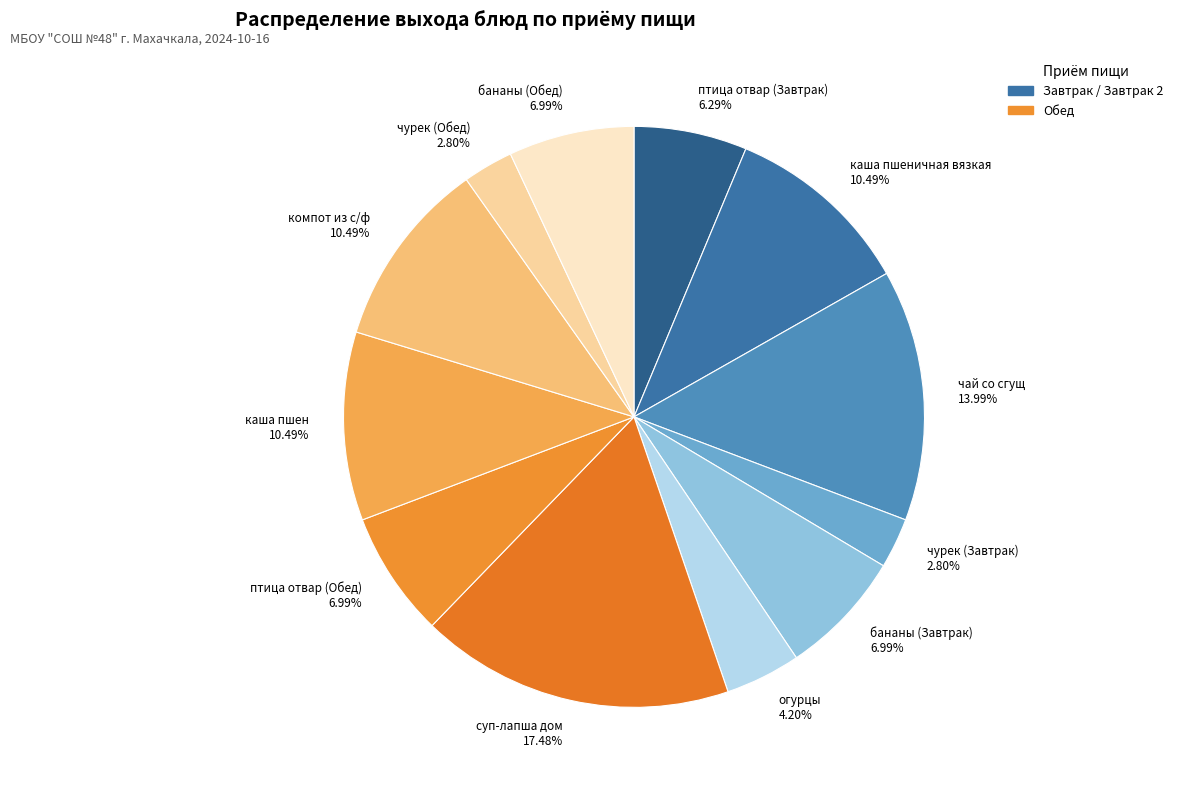

Is there a majority slice in this chart?

No